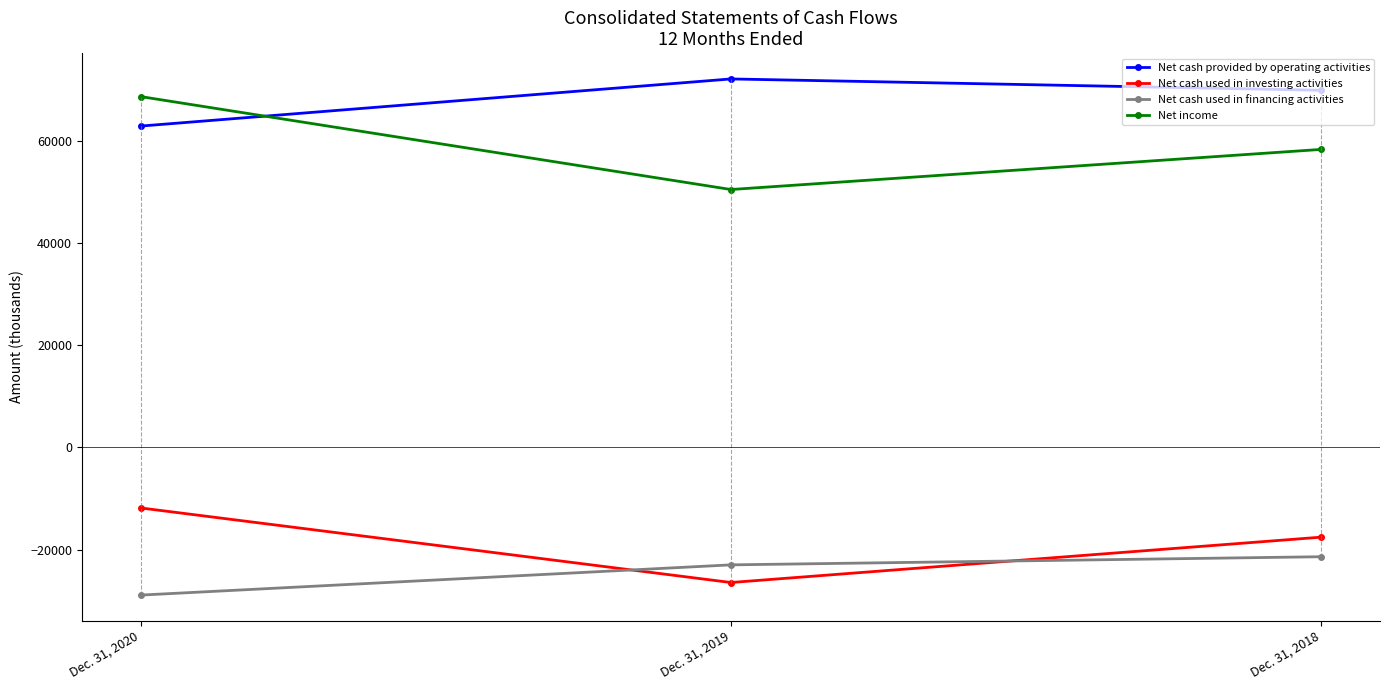

What is the total value across all series at Dec. 31, 2018?

89192